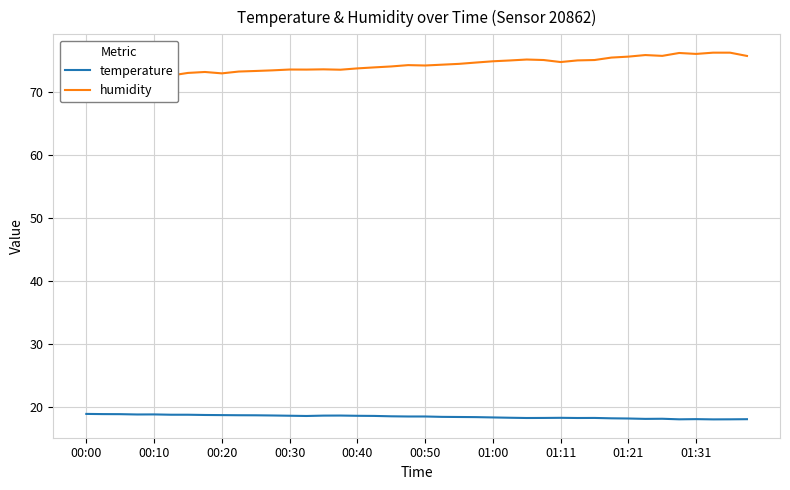

Is the value of temperature at 13 greater than the value of humidity at 11?

No